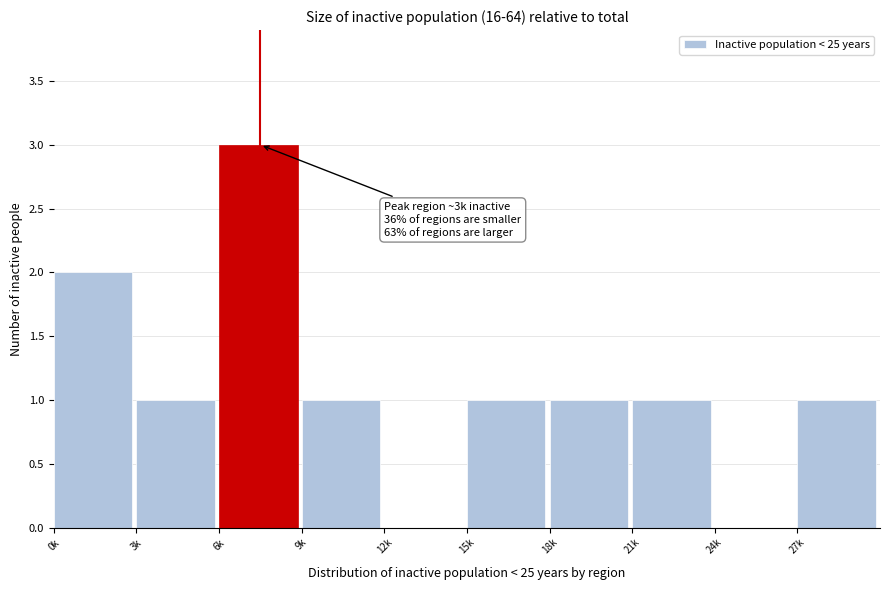

Reading left to right, transcribe all the data shown in this chart.

0k=2	3k=1	6k=3	9k=1	12k=0	15k=1	18k=1	21k=1	24k=0	27k=1